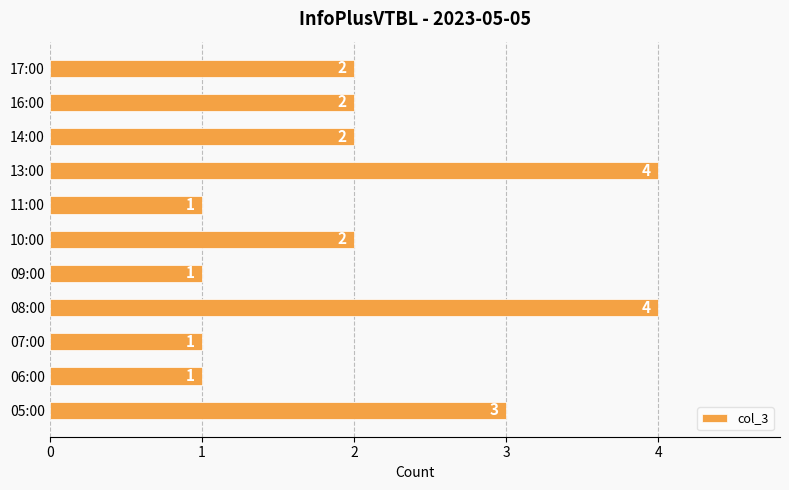

What is the greatest value displayed?

4